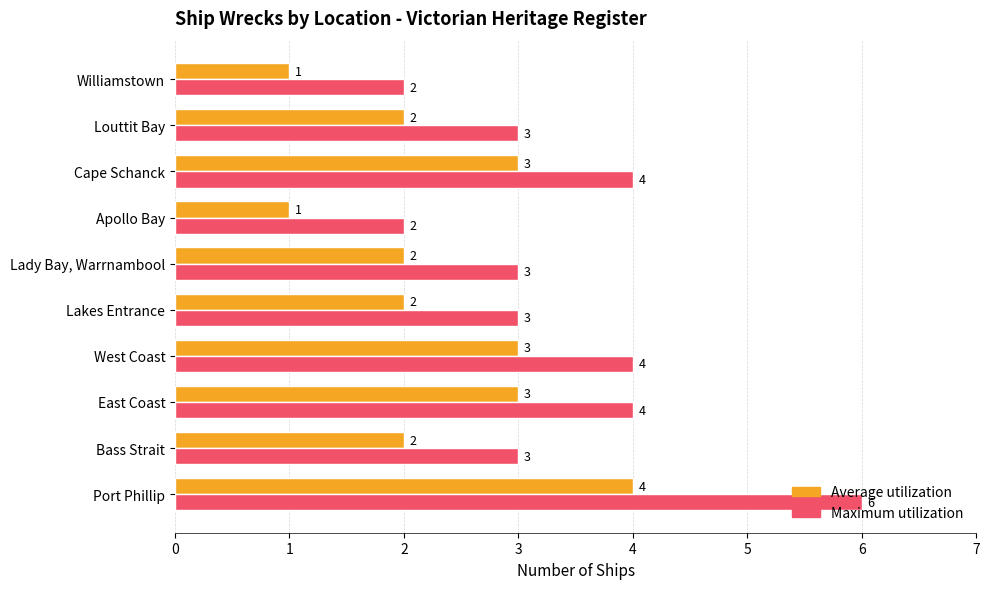

What is the greatest value displayed?

6